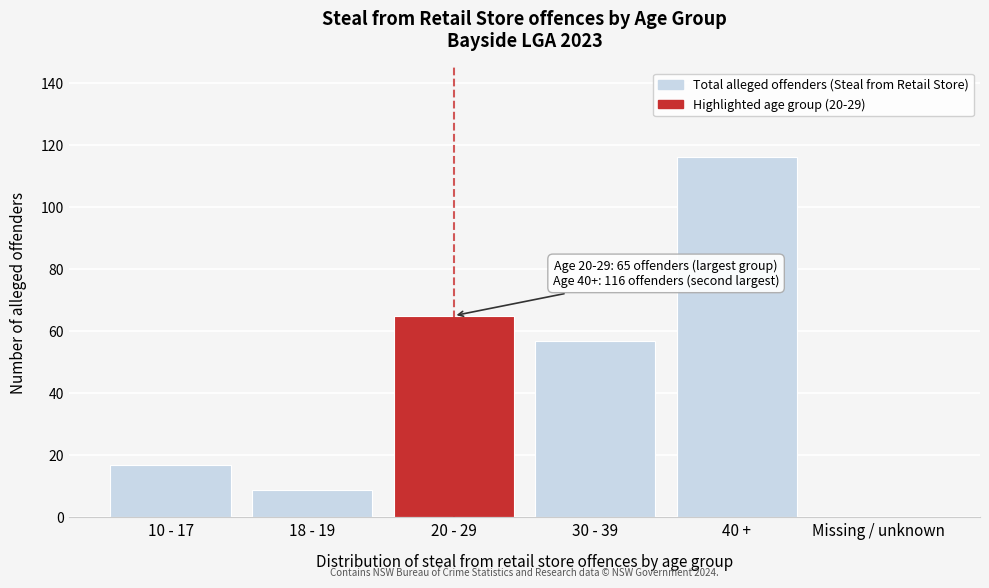

Reading right to left, what are all the values shown in this chart?

Missing / unknown=0	40 +=116	30 - 39=57	20 - 29=65	18 - 19=9	10 - 17=17